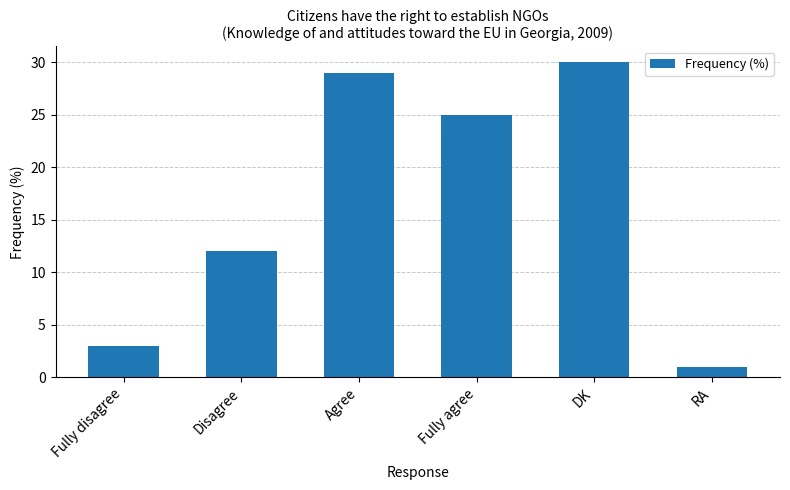

At which label does the data first exceed 25?

Agree